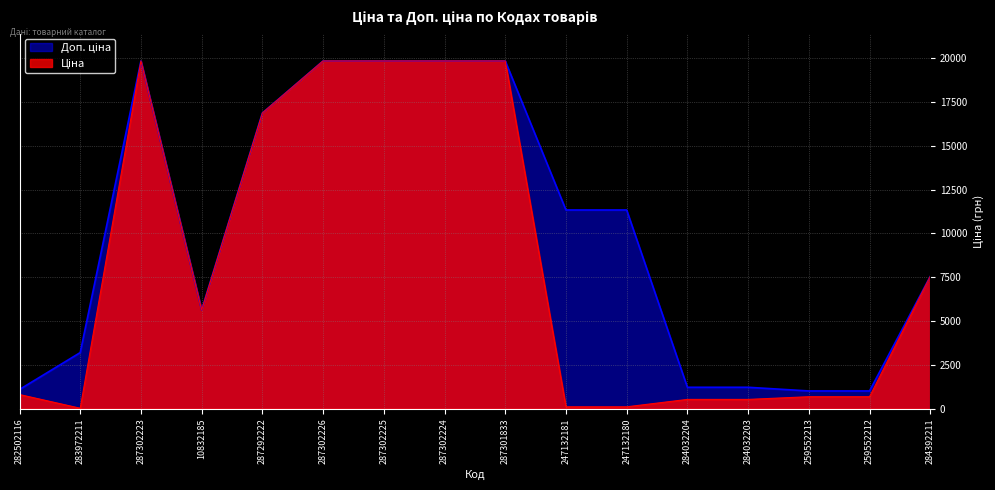

What position from the right is 287302223?

14